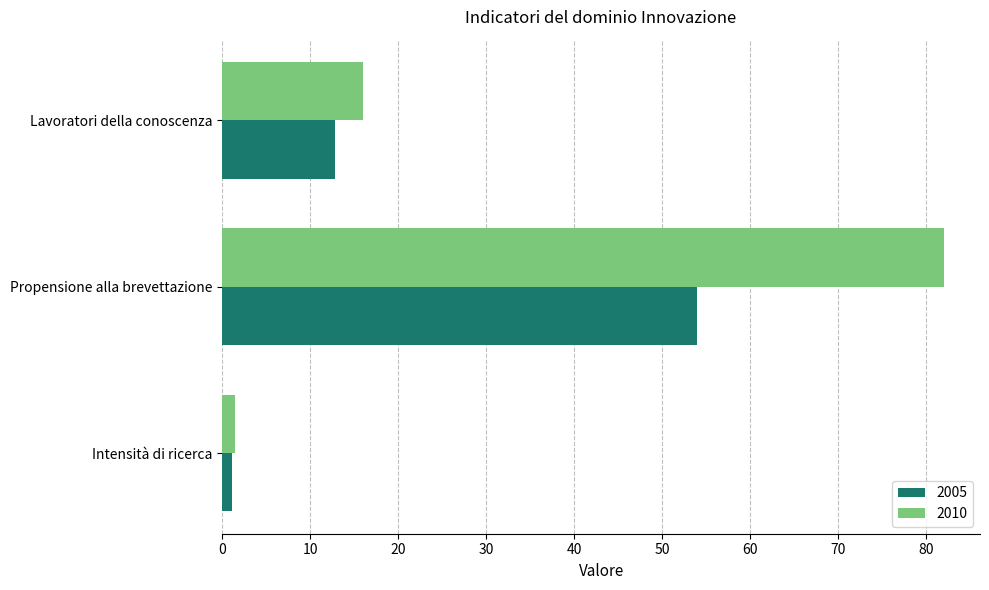

Rank the series at Lavoratori della conoscenza from lowest to highest value.

2005, 2010